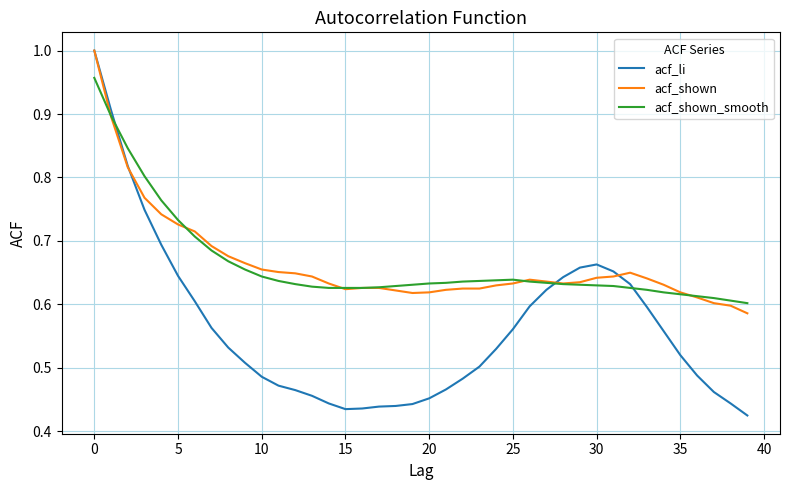

Does the chart have visible grid lines?

Yes